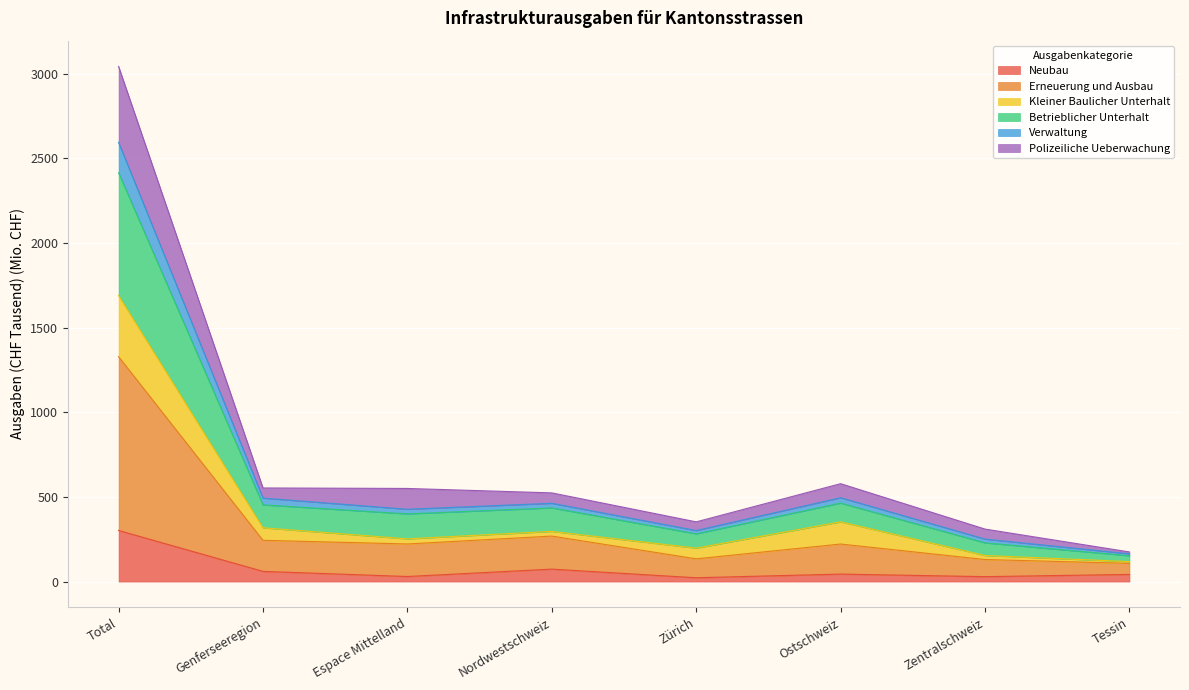

At which category is the sum across all series the highest?

Total